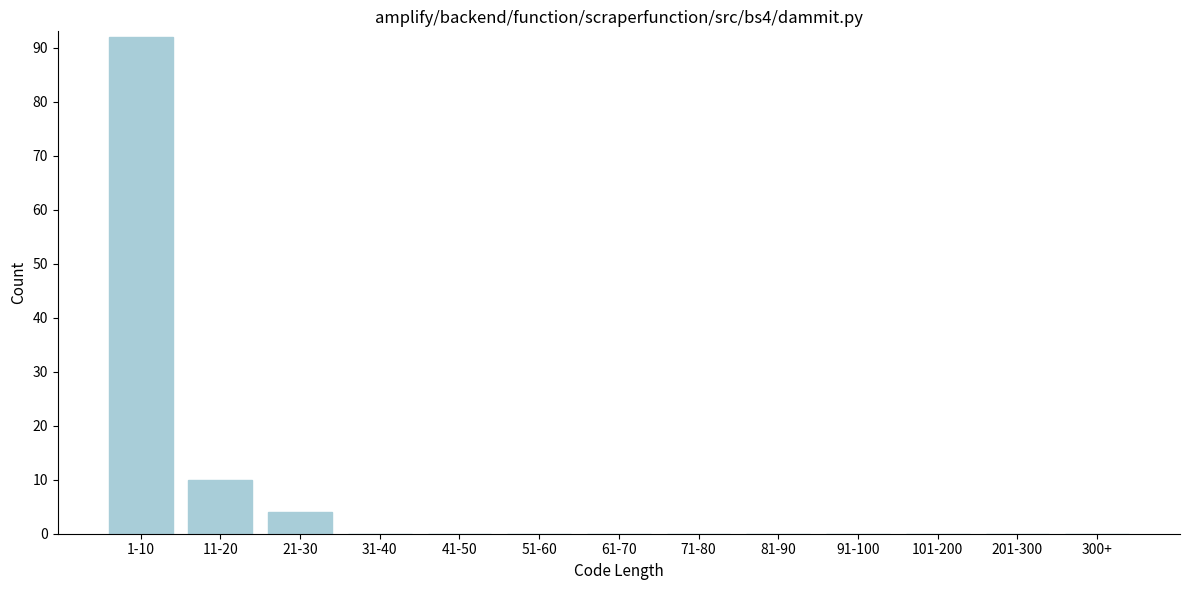

Reading right to left, extract all data points from this chart.

300+=0	201-300=0	101-200=0	91-100=0	81-90=0	71-80=0	61-70=0	51-60=0	41-50=0	31-40=0	21-30=4	11-20=10	1-10=92